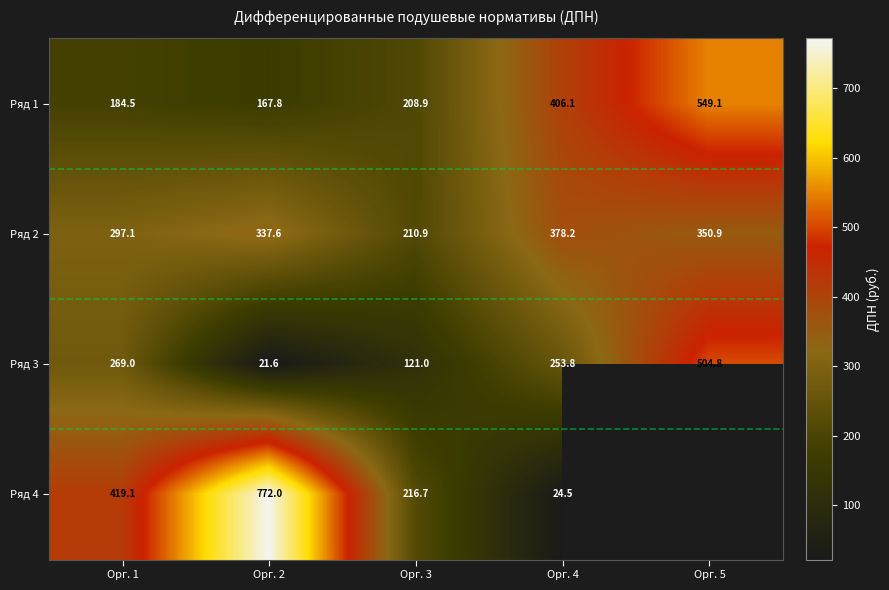

What is the spread (max minus min) of values at Орг. 3?

95.7